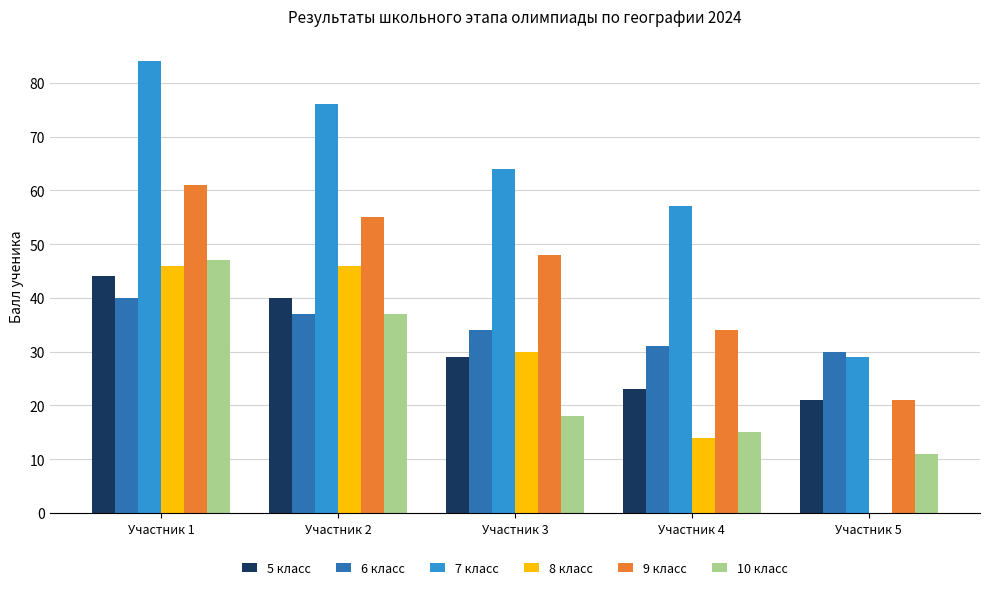

True or false: 8 класс has a value of 30 at Участник 3.

True